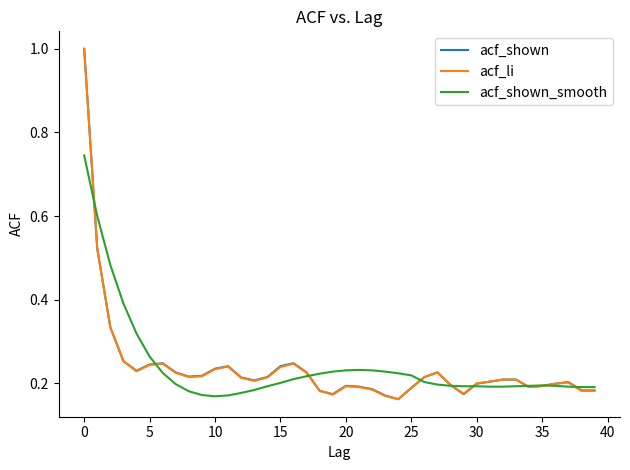

What is the maximum value shown in the chart?

1.0